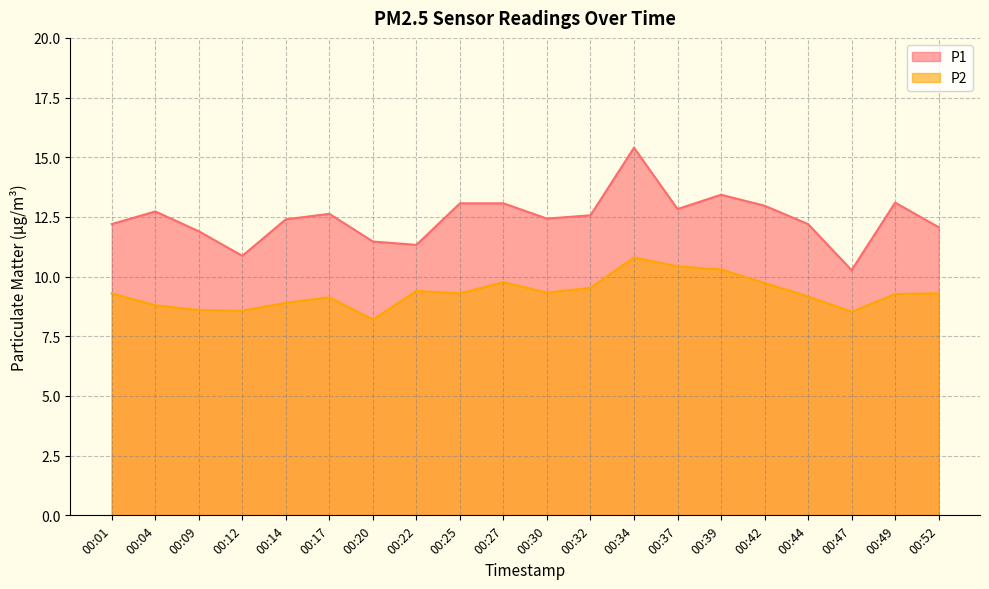

At how many categories does at least one series exceed 9?

20